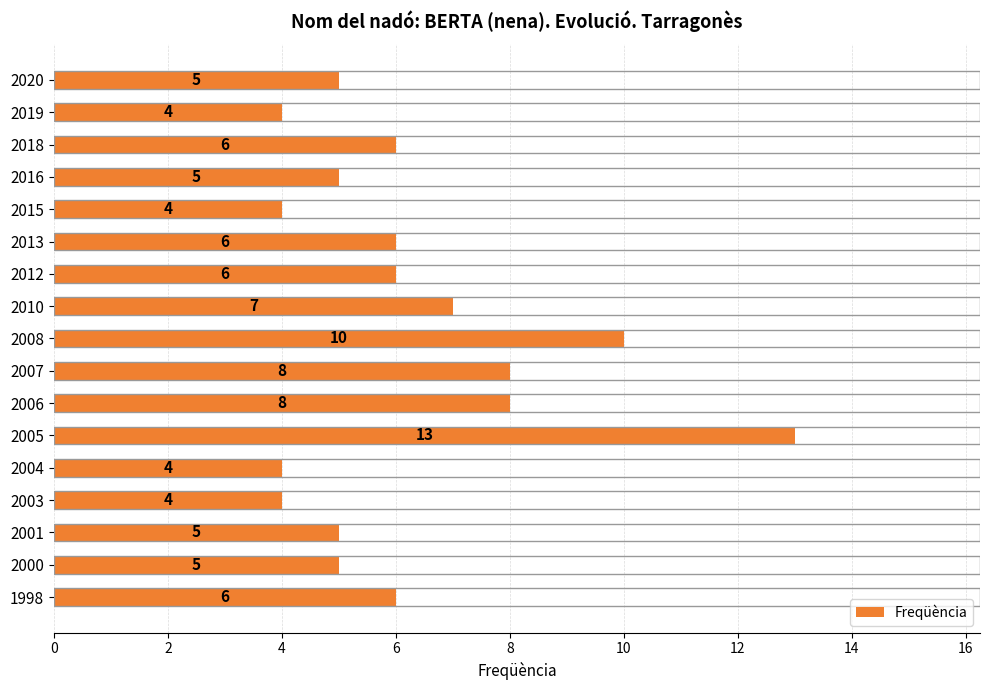

What is the value of the 5th bar from the top?

4